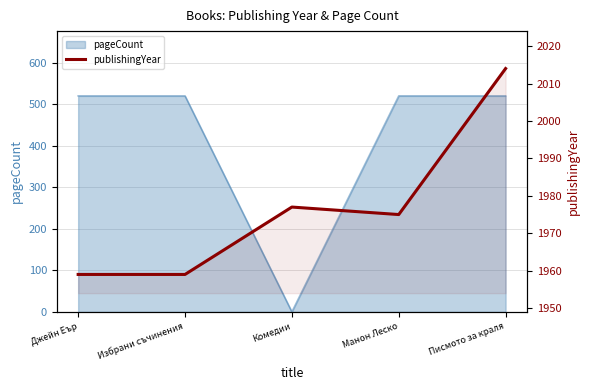

What is the label of the 3rd point from the right?

Комедии